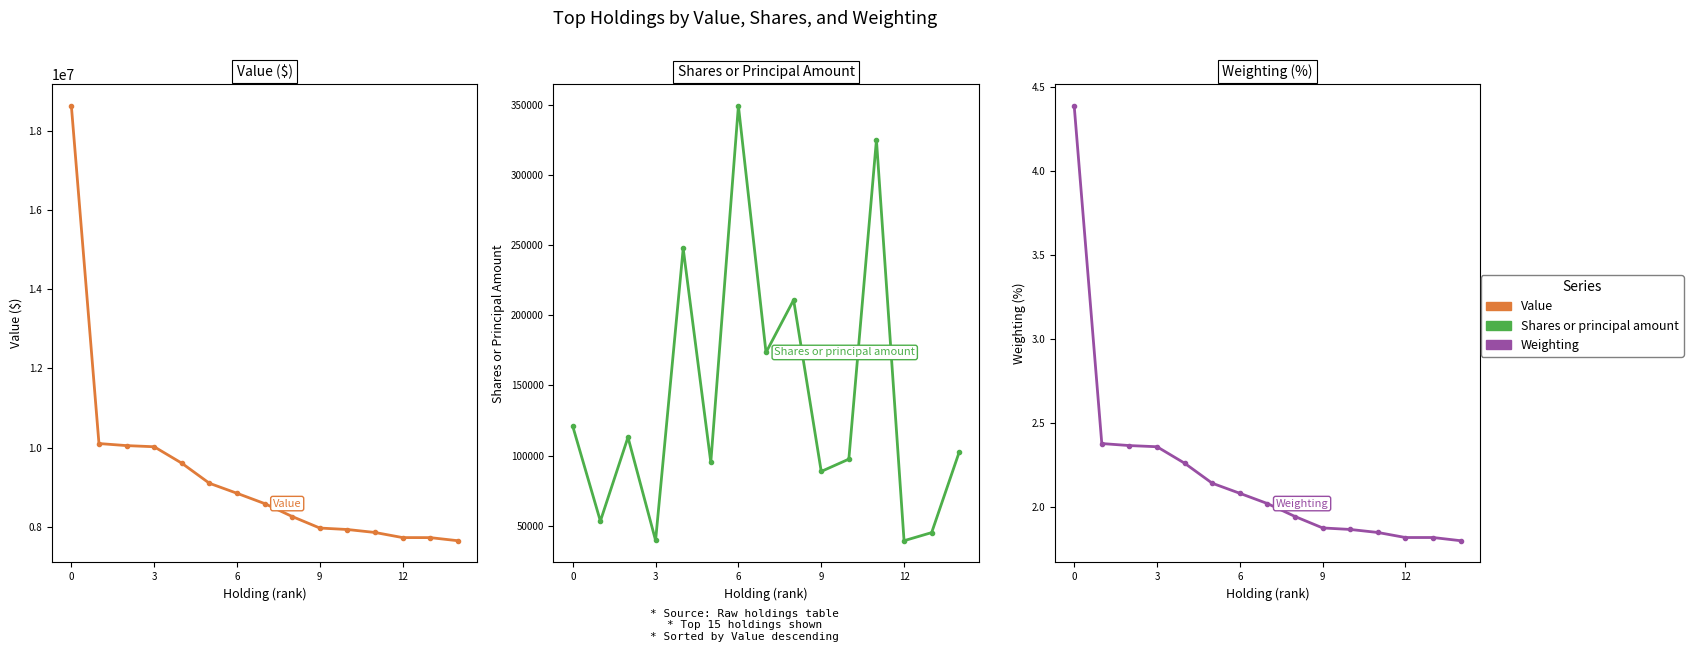

What is the sum of all Value values?

140056000.0